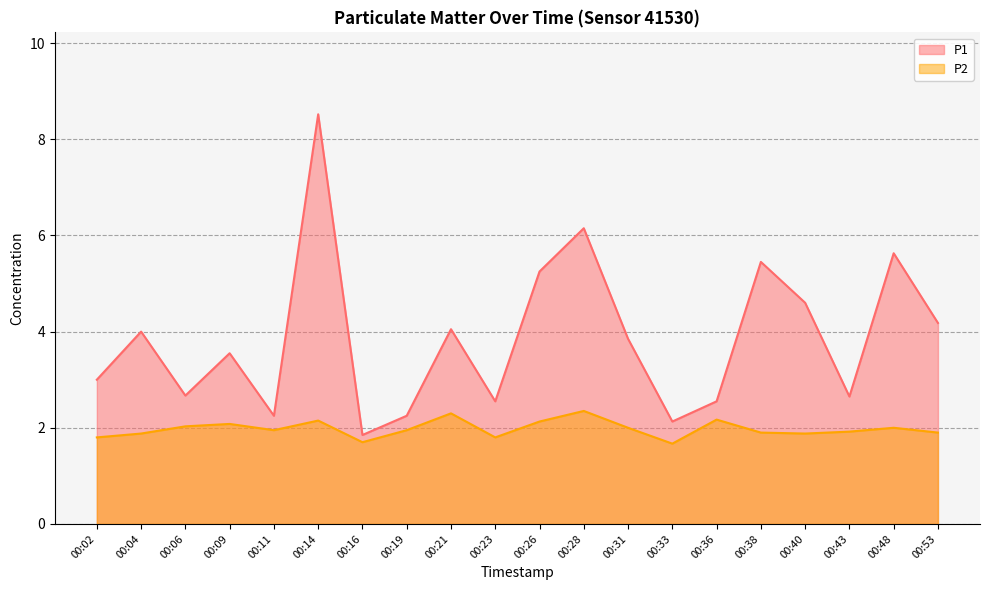

In P1, how many points are higher than both neighbors (excluding endpoints)?

7